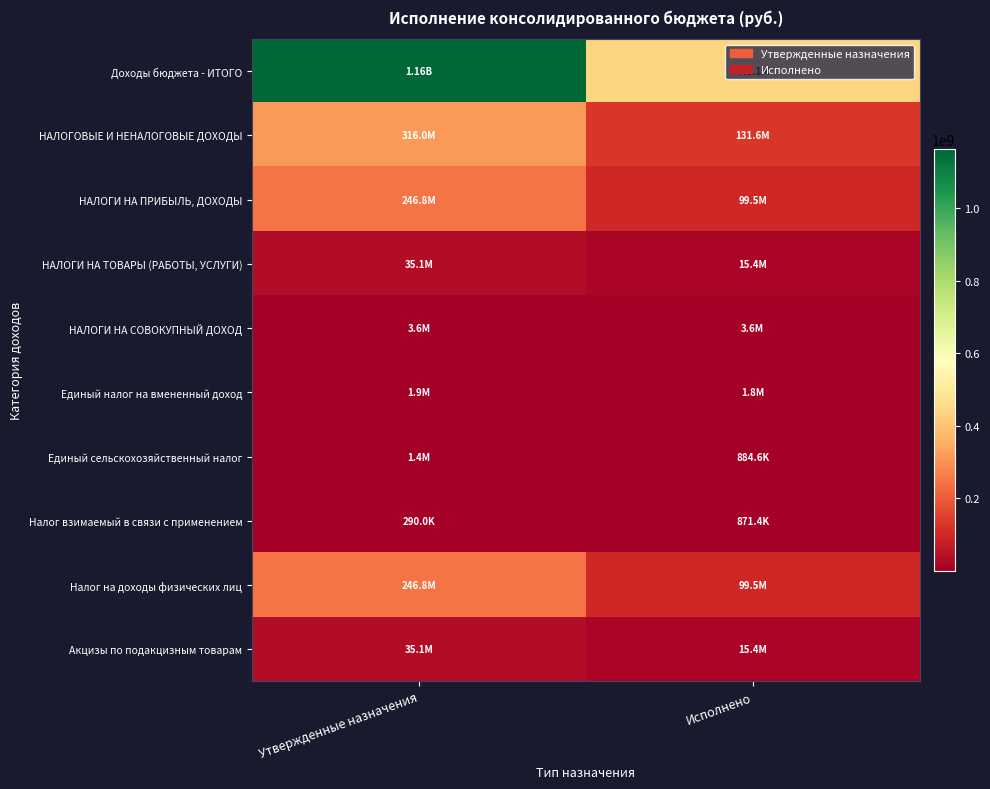

At which category is the sum across all series the highest?

Утвержденные назначения